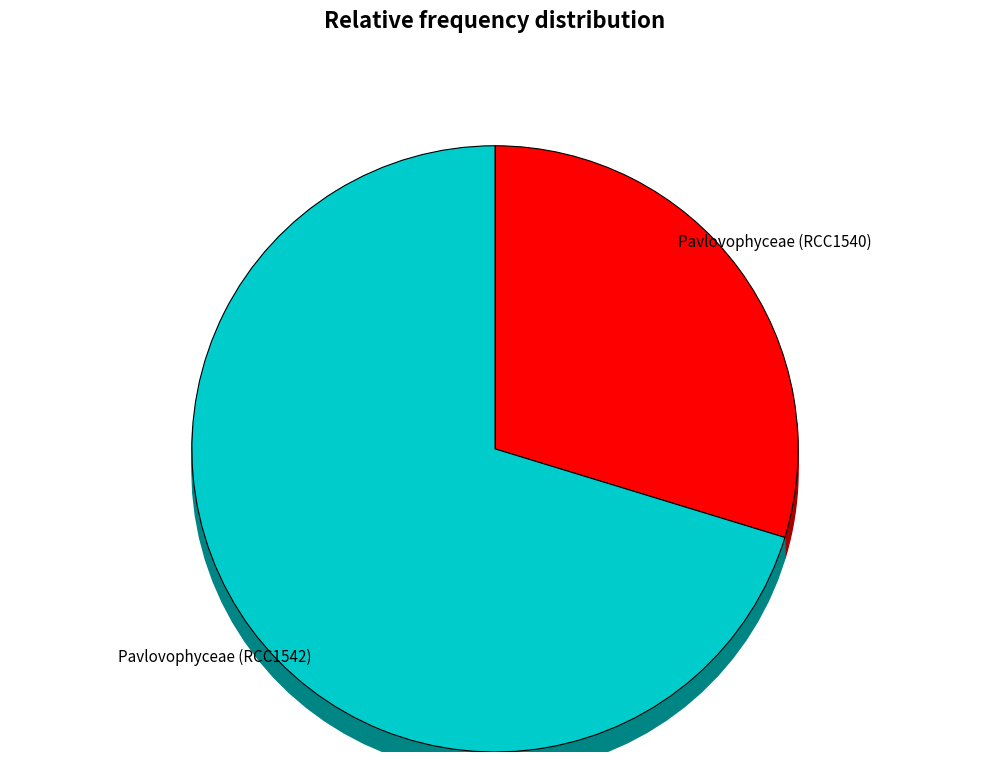

The Pavlovophyceae (RCC1542) slice represents 70% of the pie. True or false?

True